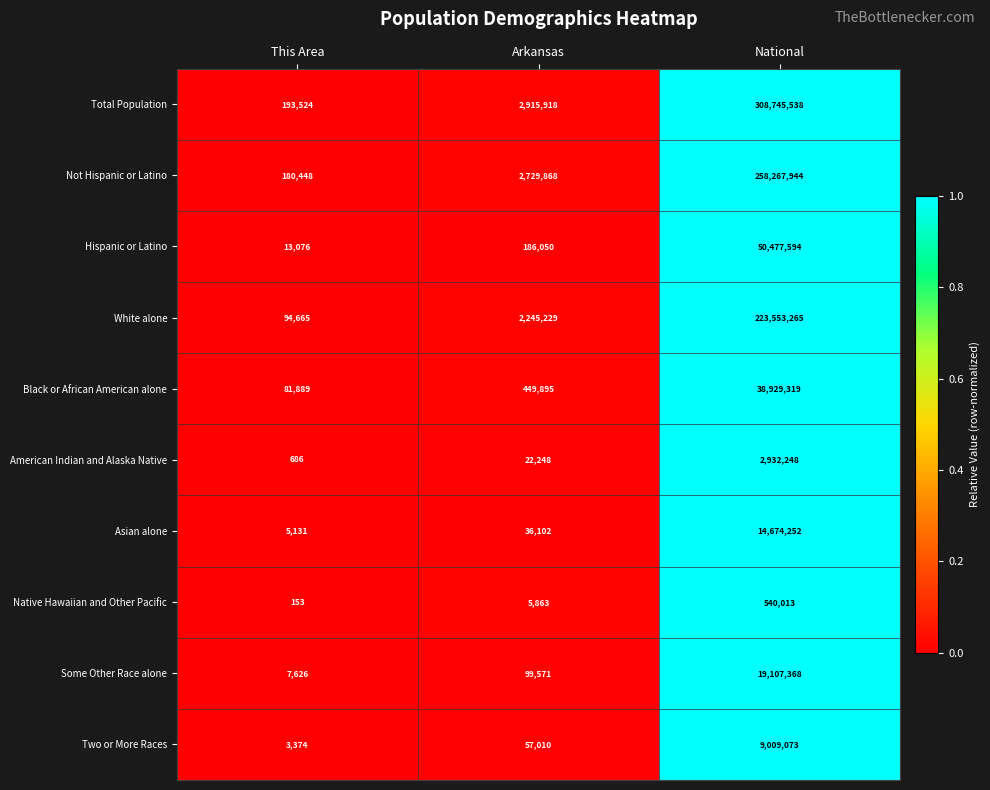

What is the minimum value shown in the chart?

153